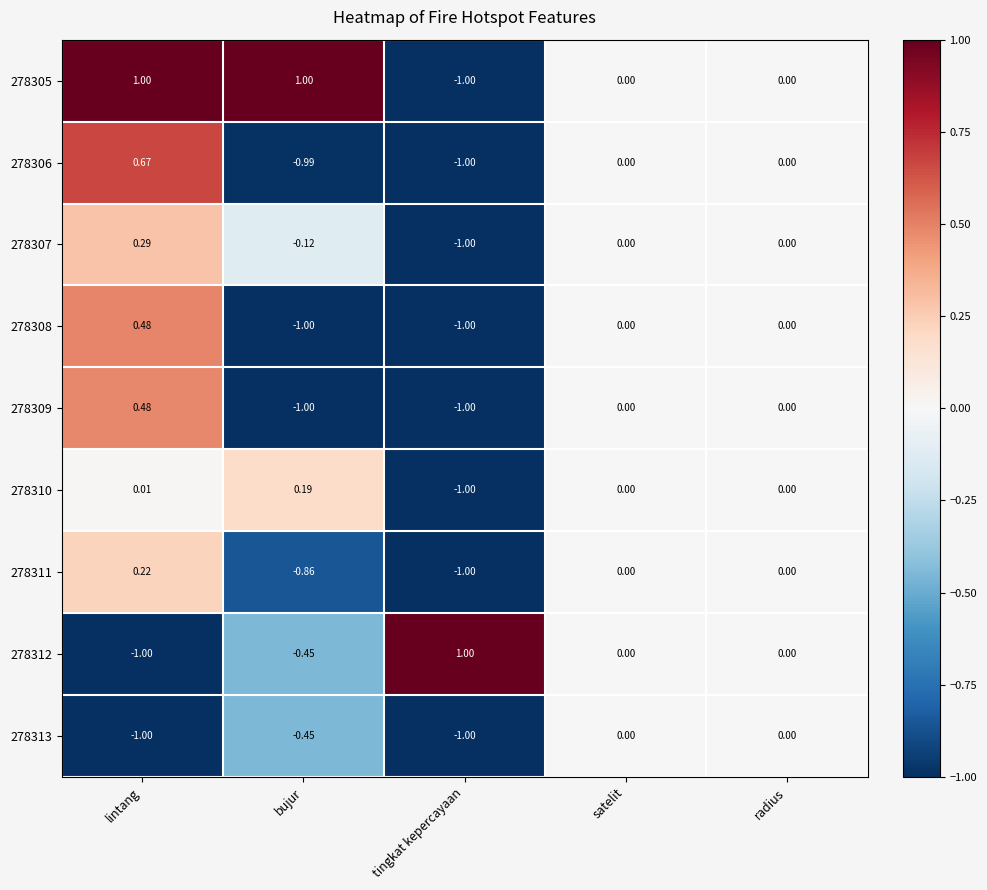

Which series has the largest total across all categories?

278305